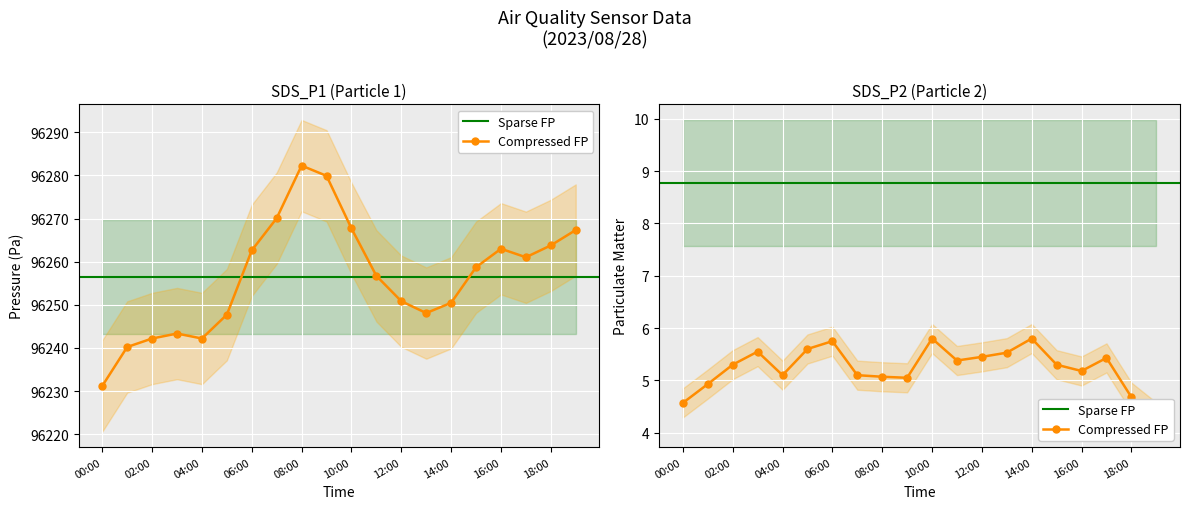

What is the difference between the maximum and minimum values in the SDS_P2 series?

1.5